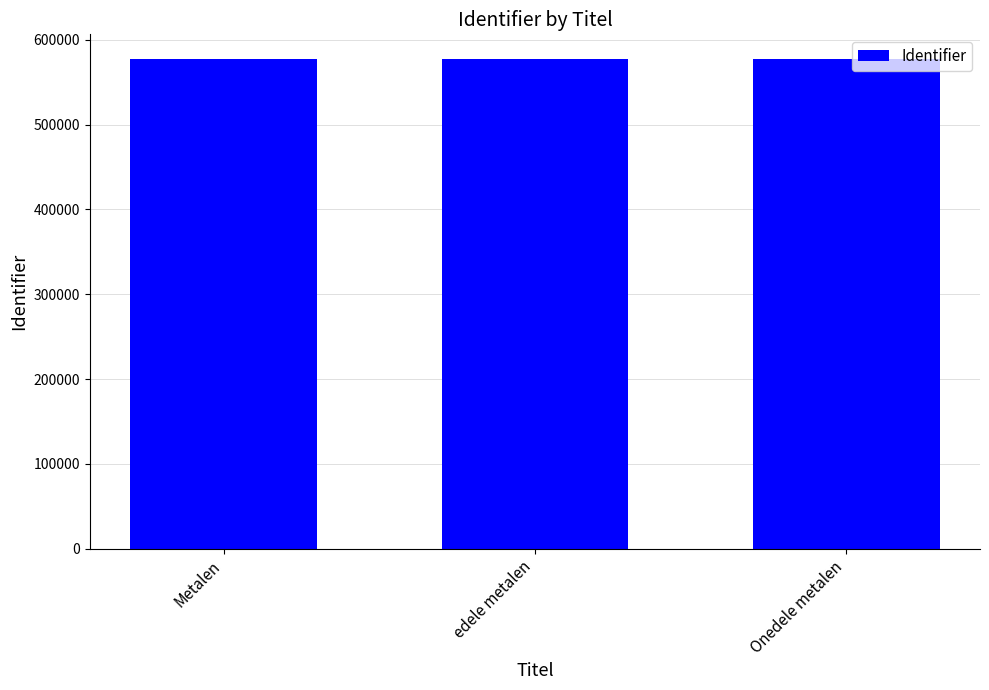

What is the sum of all values?

1732947